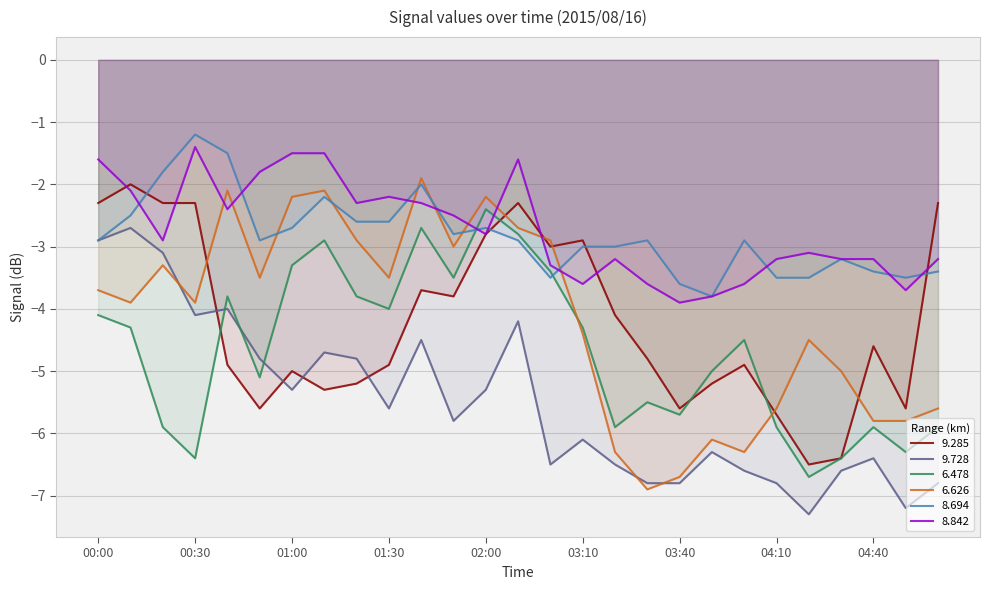

How many distinct data groups are displayed?

6